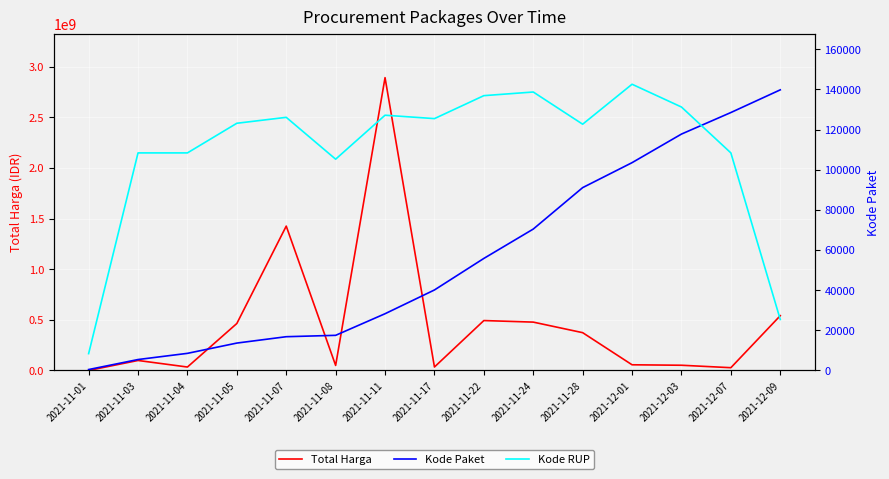

The Total Harga series shows 70161980.1 at 2021-12-03. True or false?

False